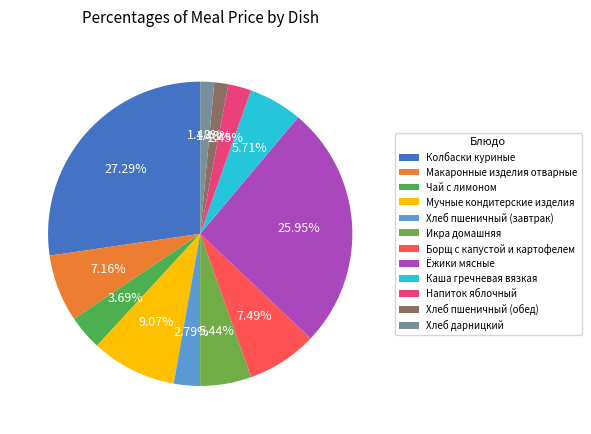

Is Мучные кондитерские изделия the majority of the pie?

No